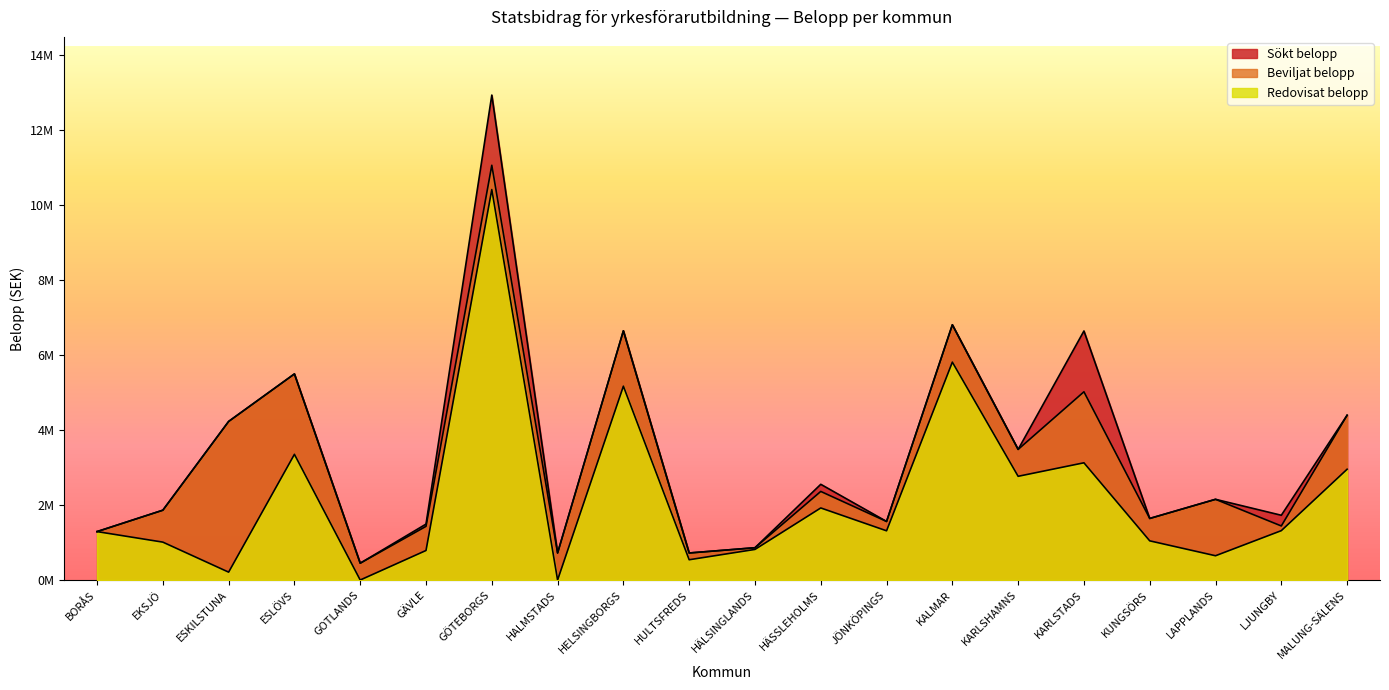

The value of Sökt belopp at HÄSSLEHOLMS is 2550000. True or false?

True